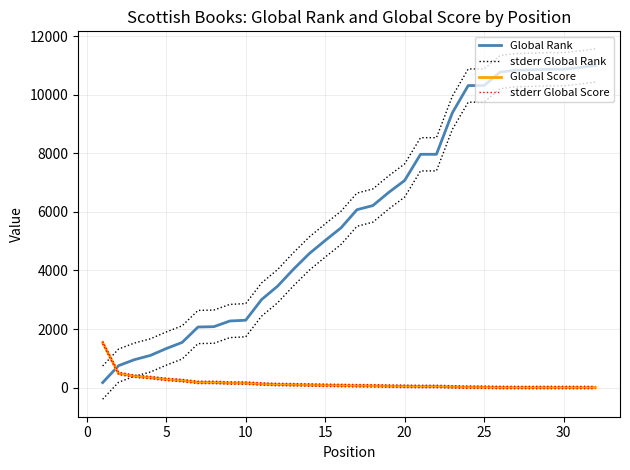

Rank the series by their maximum value, from highest to lowest.

stderr Global Rank, Global Rank, stderr Global Score, Global Score